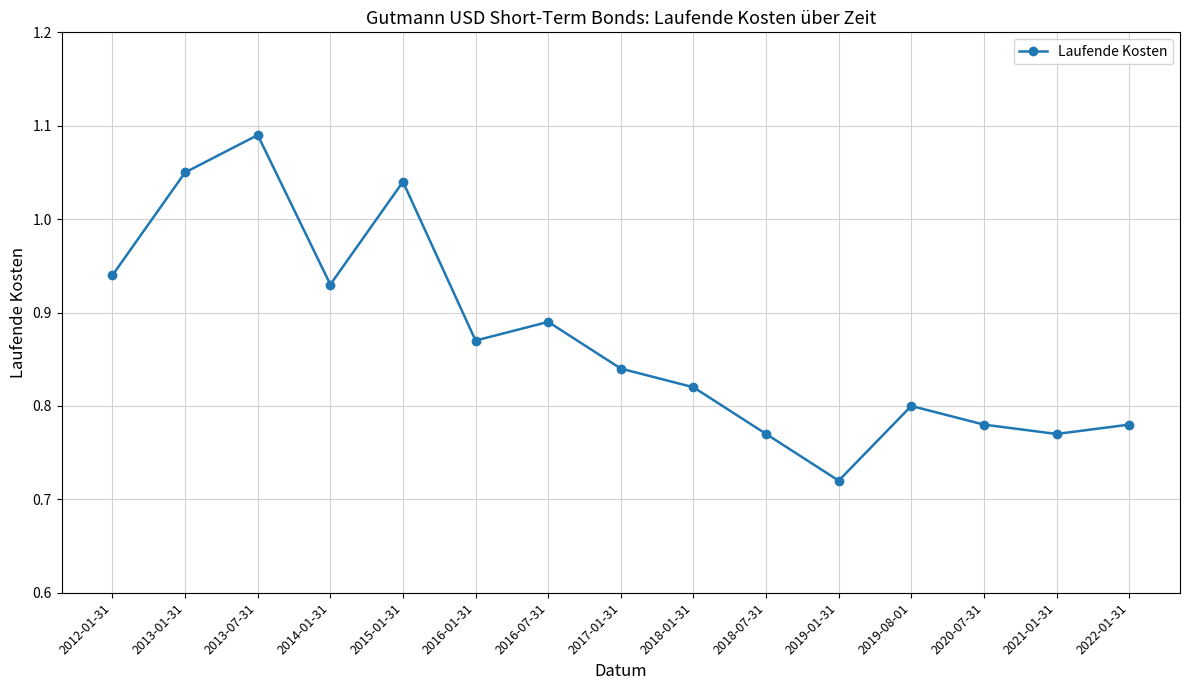

Count the number of data series in this chart.

1